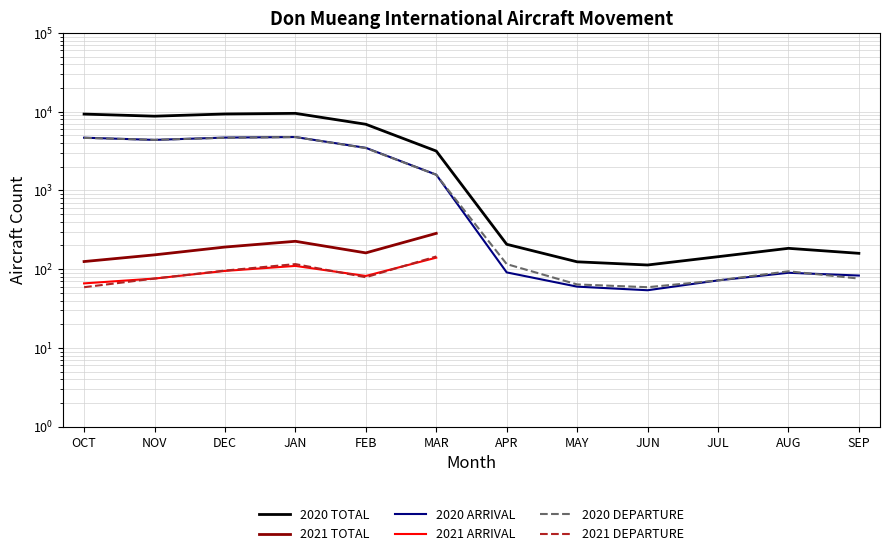

Which label corresponds to the largest value in the chart?

JAN